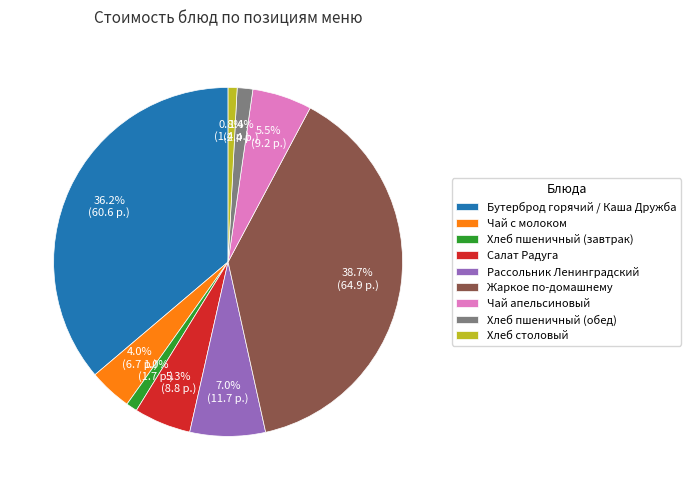

To the nearest percent, what is the combined percentage of Хлеб столовый and Хлеб пшеничный (завтрак)?

2%